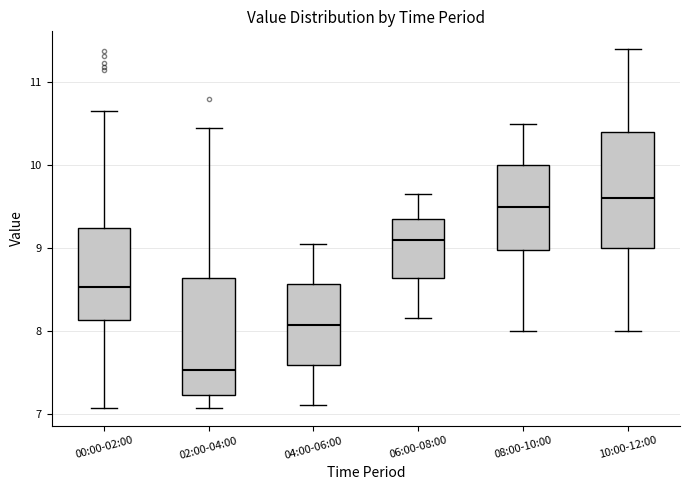

Reading left to right, transcribe this box plot: for each box, give where its median line is, the range the box spans, and where its two whiskers end, as read against the y-axis. The values are not printed on the chart, so give them approximately, as read against the axis.

00:00-02:00: median 8.5, box 8.1 to 9.2, whiskers 7.1 to 10.7
02:00-04:00: median 7.5, box 7.2 to 8.6, whiskers 7.1 to 10.5
04:00-06:00: median 8.1, box 7.6 to 8.6, whiskers 7.1 to 9.1
06:00-08:00: median 9.1, box 8.6 to 9.4, whiskers 8.2 to 9.7
08:00-10:00: median 9.5, box 9.0 to 10.0, whiskers 8.0 to 10.5
10:00-12:00: median 9.6, box 9.0 to 10.4, whiskers 8.0 to 11.4